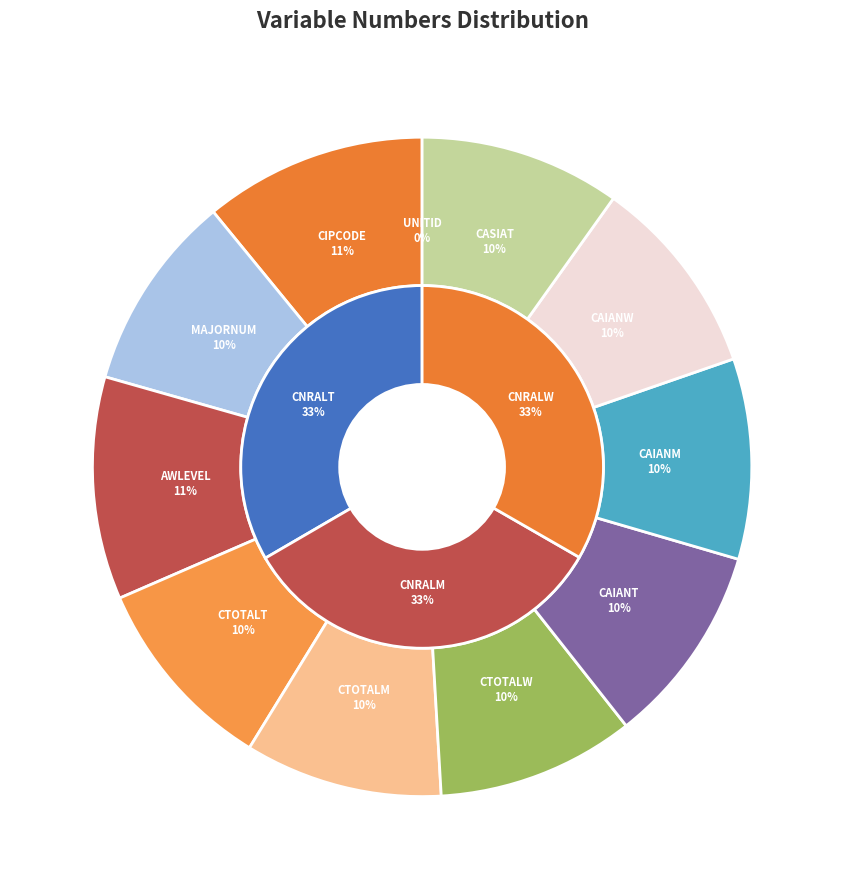

To the nearest percent, what portion does CAIANW represent?

10%